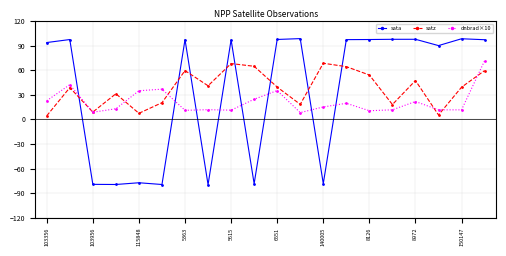

True or false: sata has more than 0 interior local peaks.

True